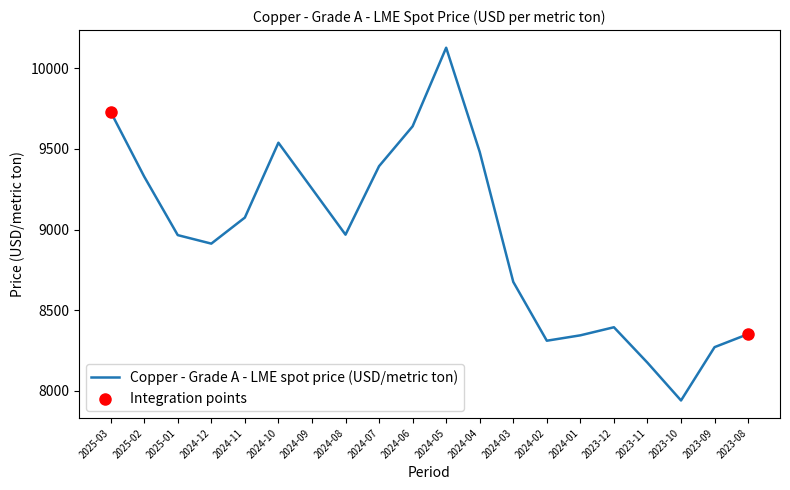

Between 2025-03 and 2024-07, which is larger?

2025-03